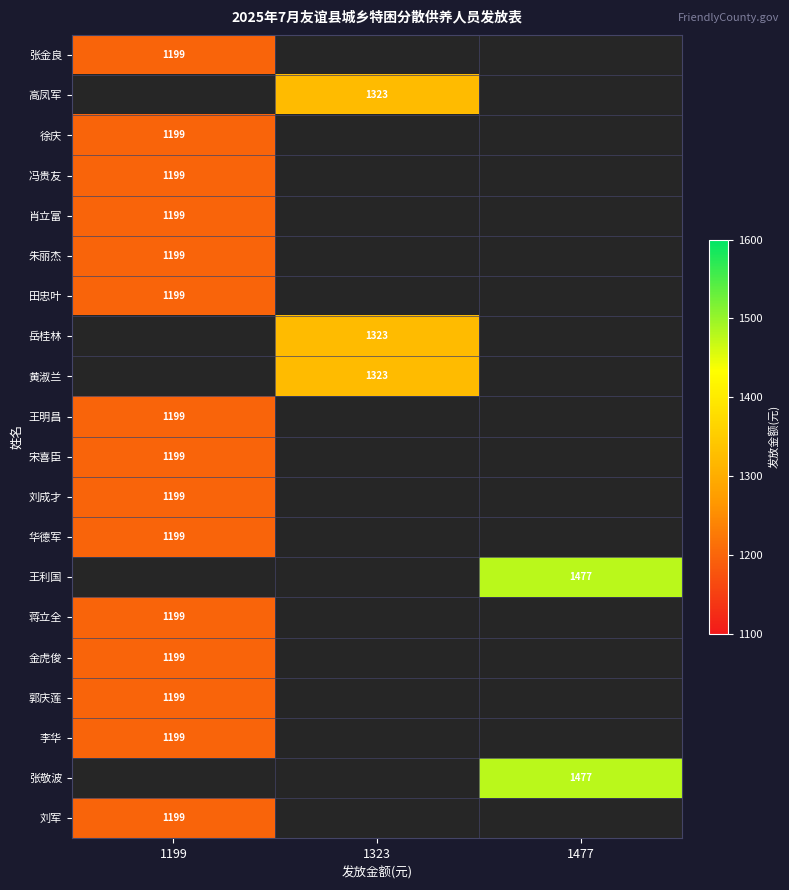

The 李华 series shows 1199 at 1199. True or false?

True